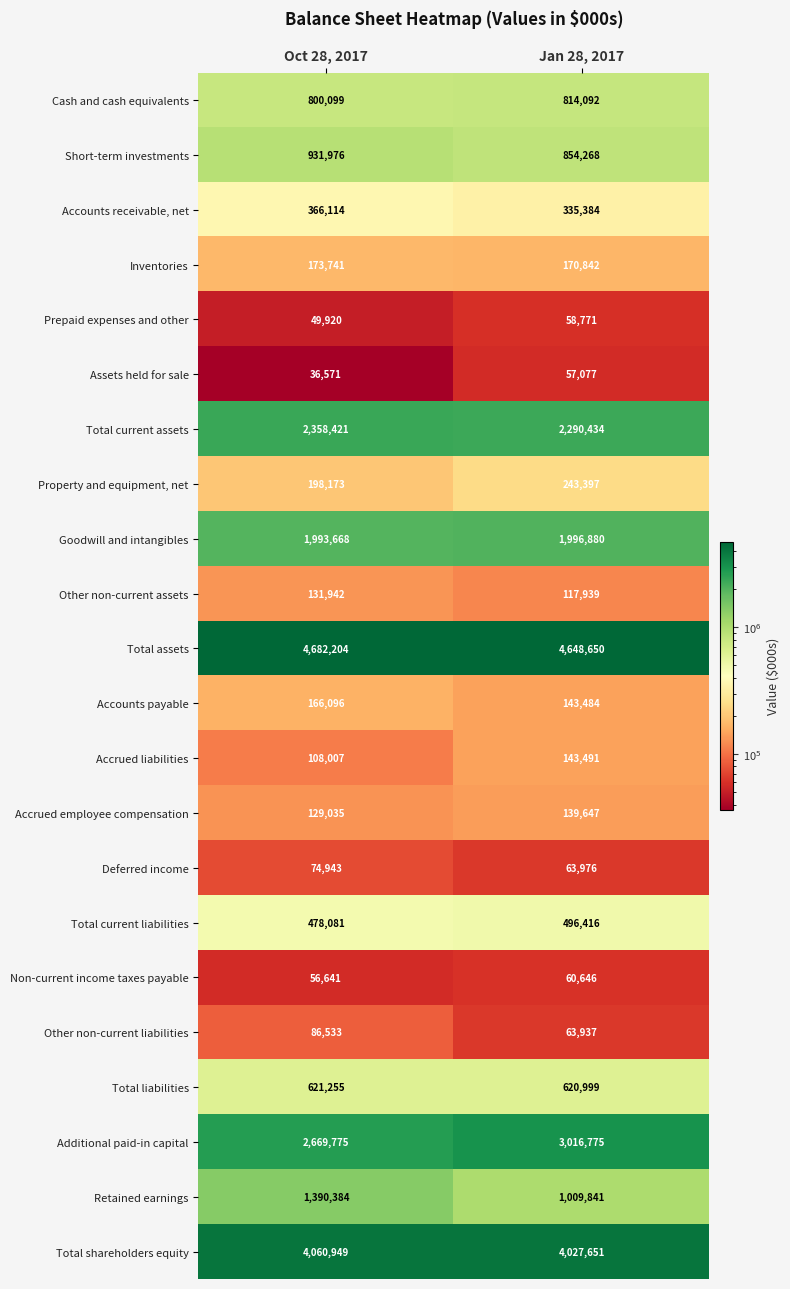

At how many categories does at least one series exceed 1716236?

2